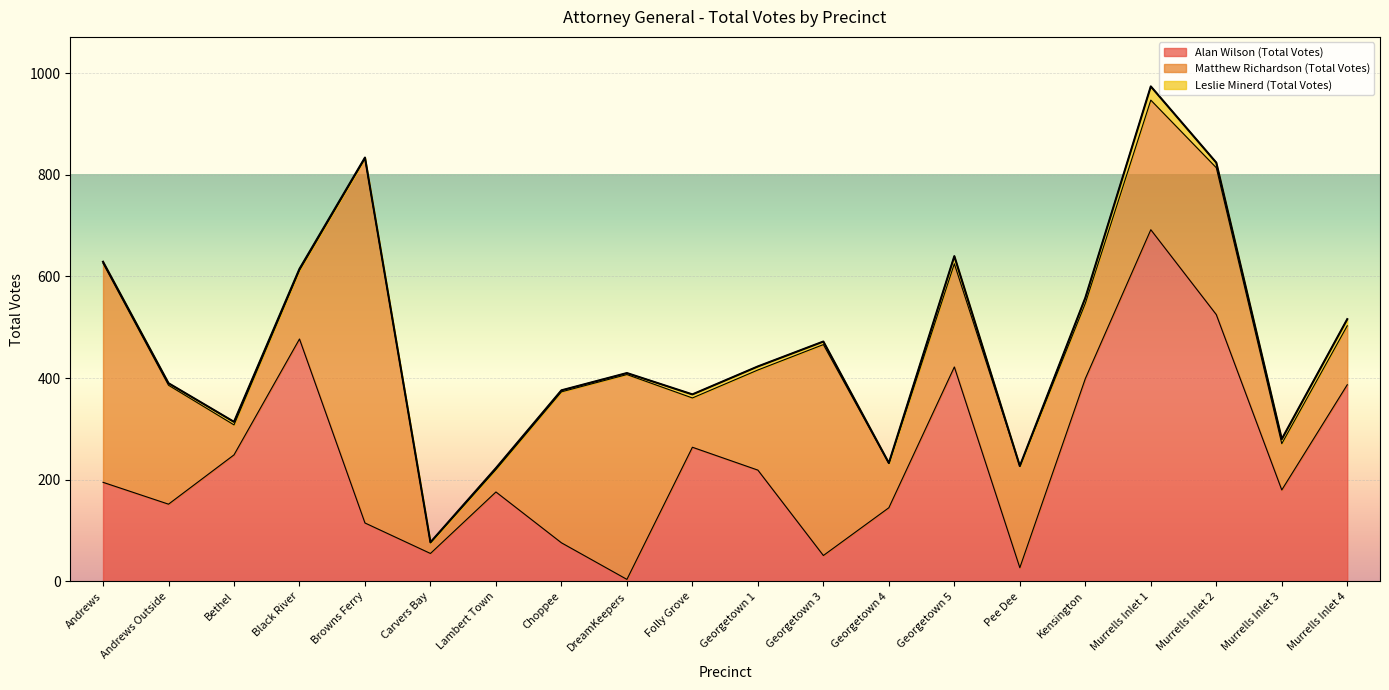

Which series has the largest total across all categories?

Alan Wilson (Total Votes)